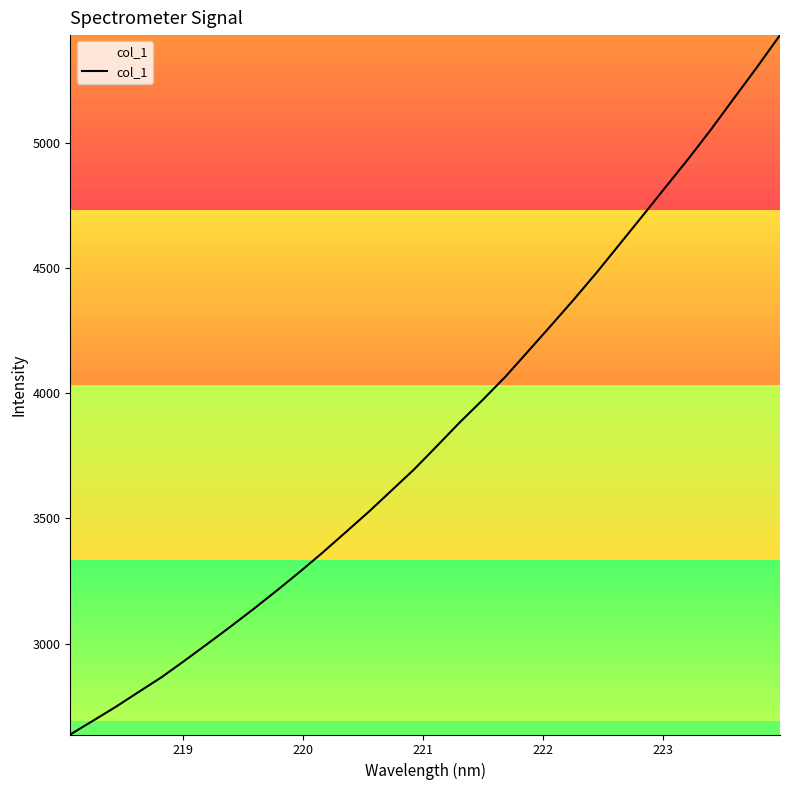

What is the difference between the maximum and minimum values?

2792.6